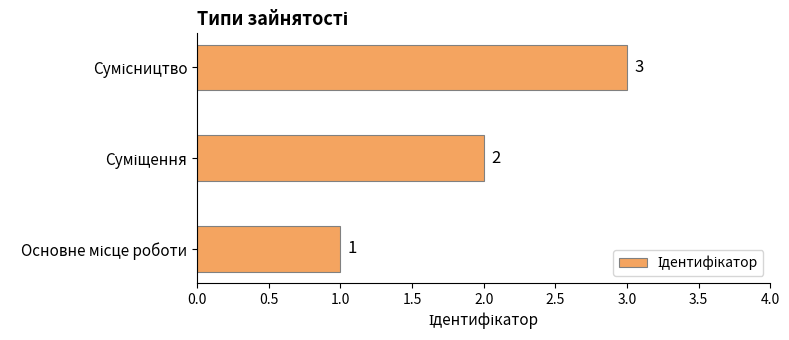

What is the sum of all values?

6